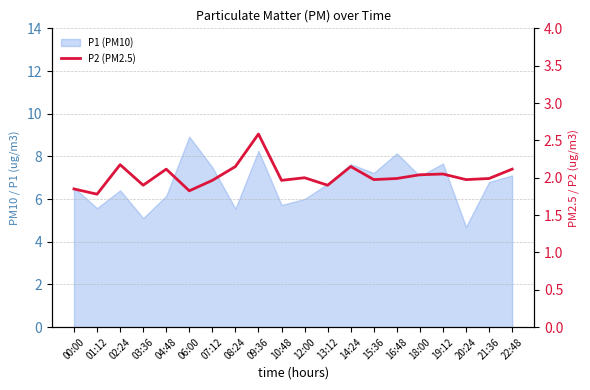

What is the label of the 15th point from the right?

06:00